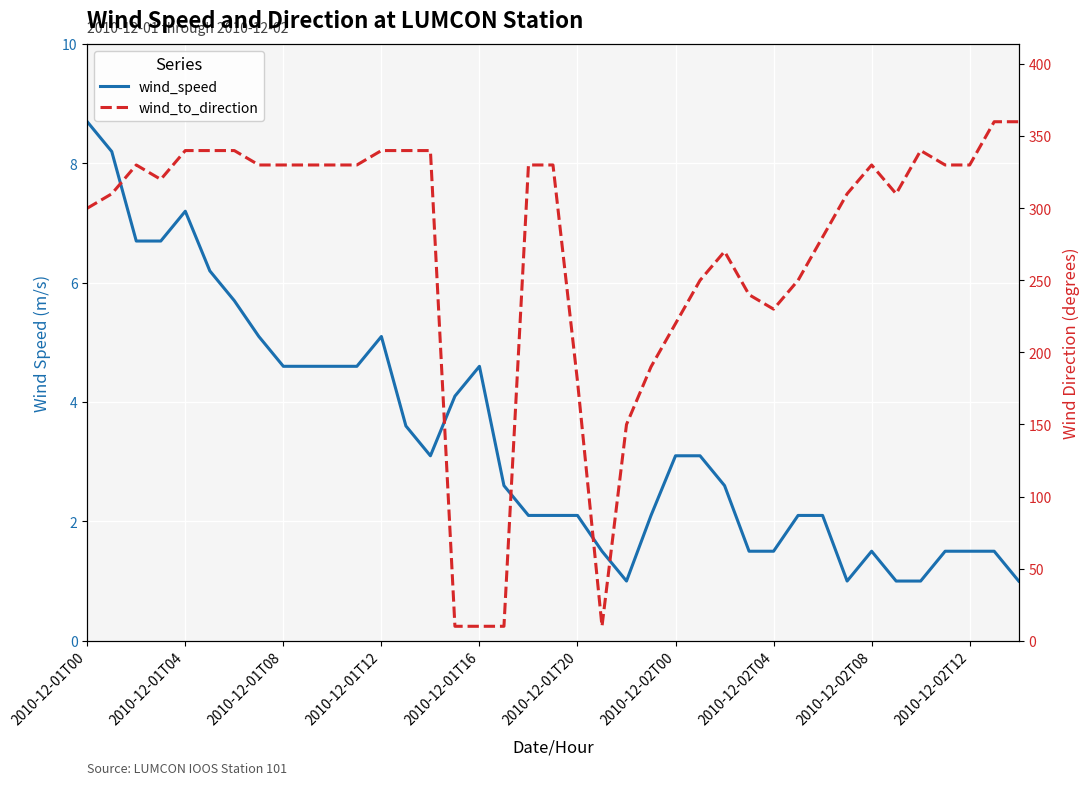

Is the value of wind_speed at 17 greater than the value of wind_to_direction at 21?

No